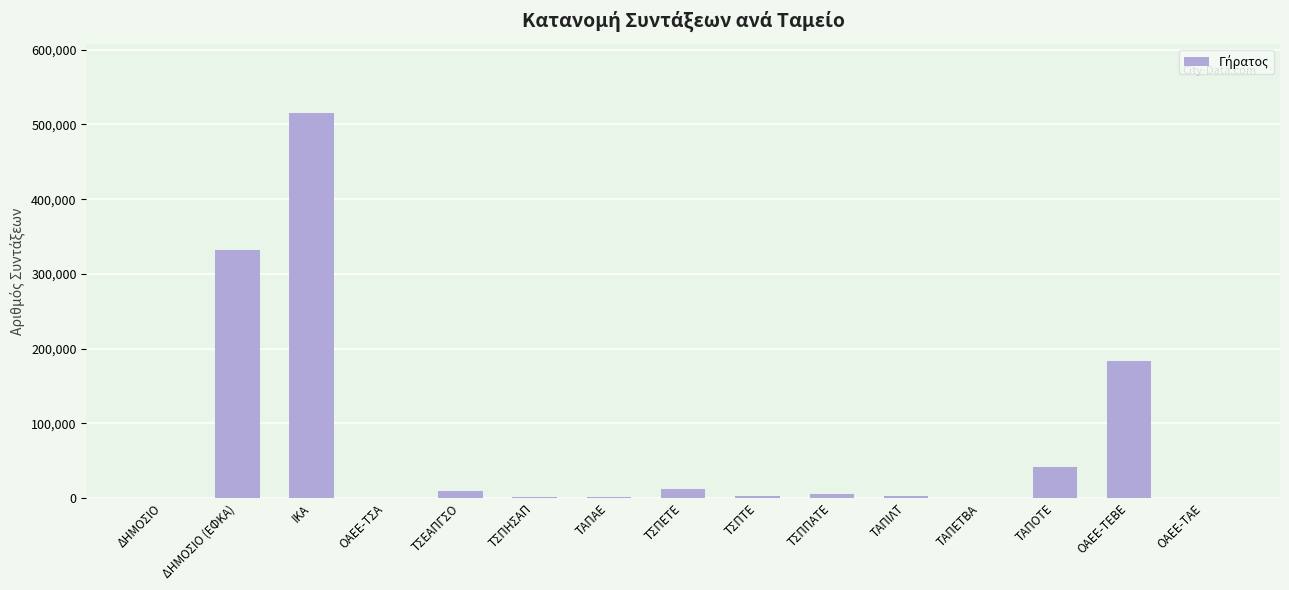

Which has a higher value, ΙΚΑ or ΟΑΕΕ-ΤΕΒΕ?

ΙΚΑ